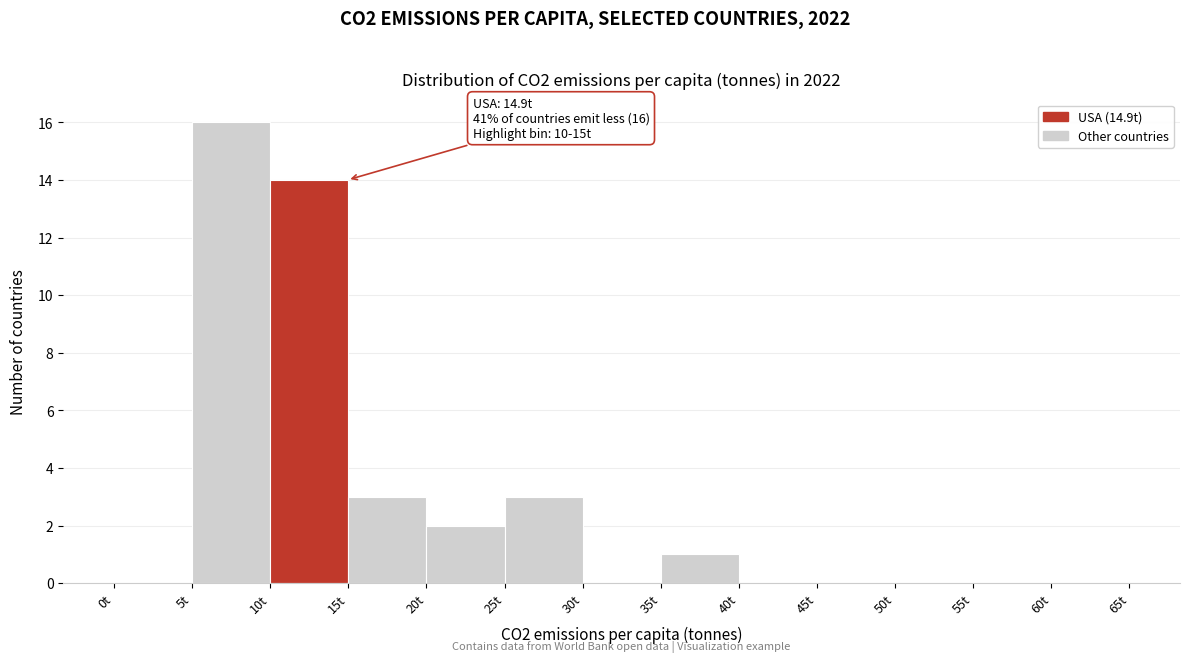

Over which range of the x-axis is the bar tallest?

5 to 10